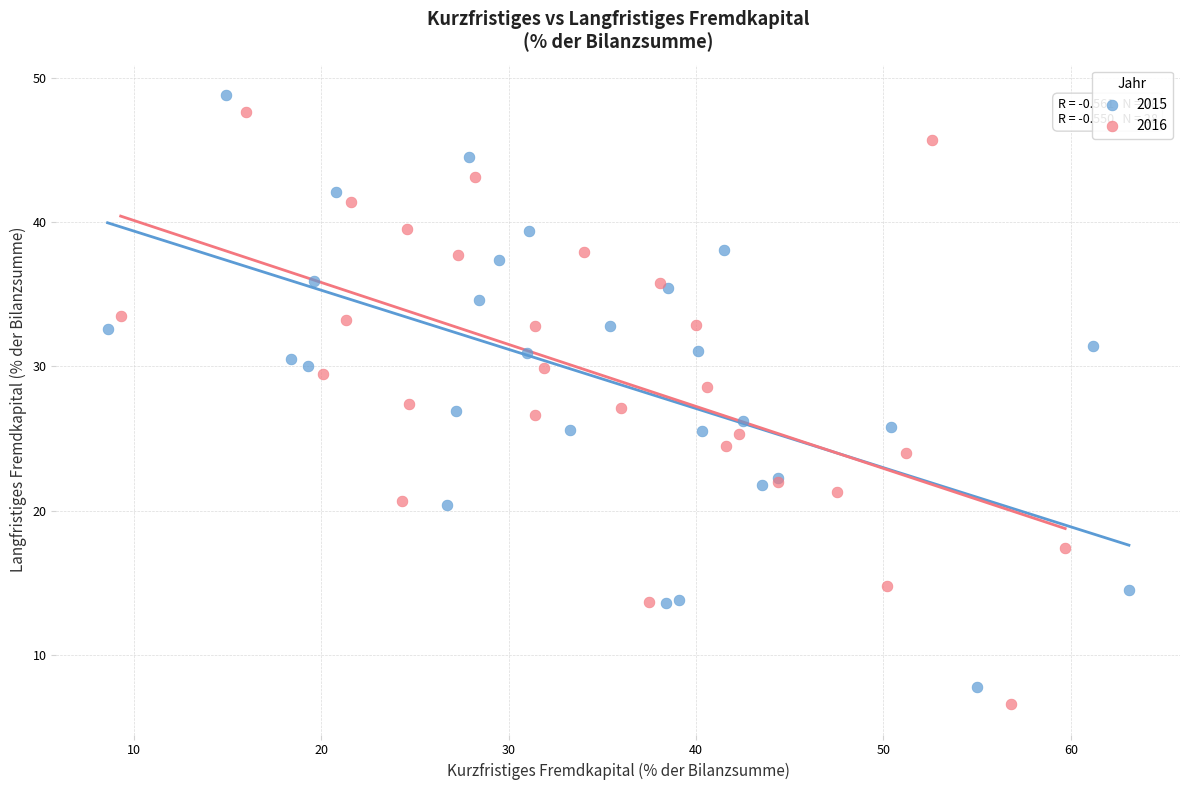

Which series reaches the maximum Y coordinate?

2015